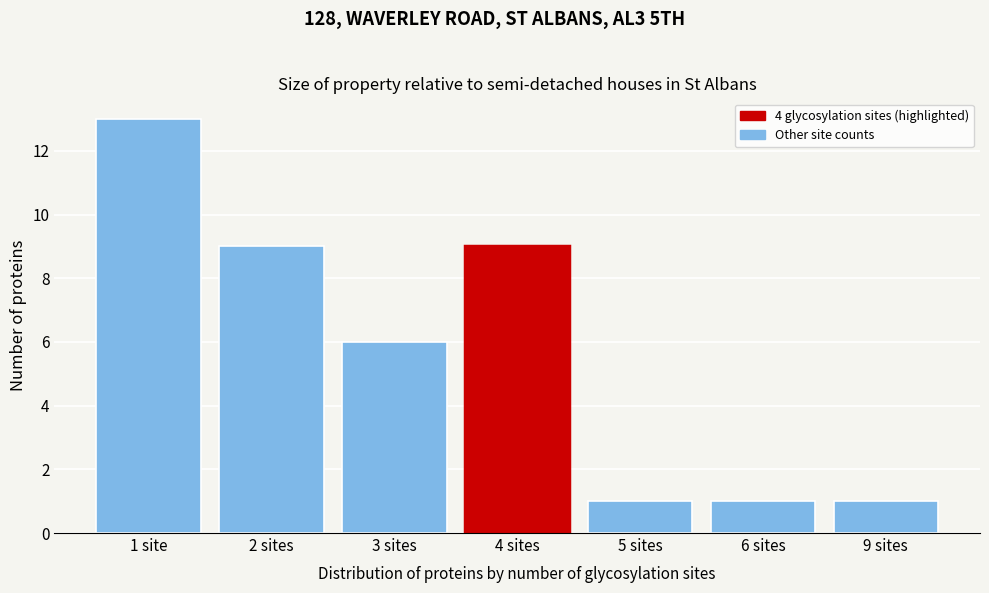

Reading right to left, transcribe all the data shown in this chart.

1	1	1	9	6	9	13